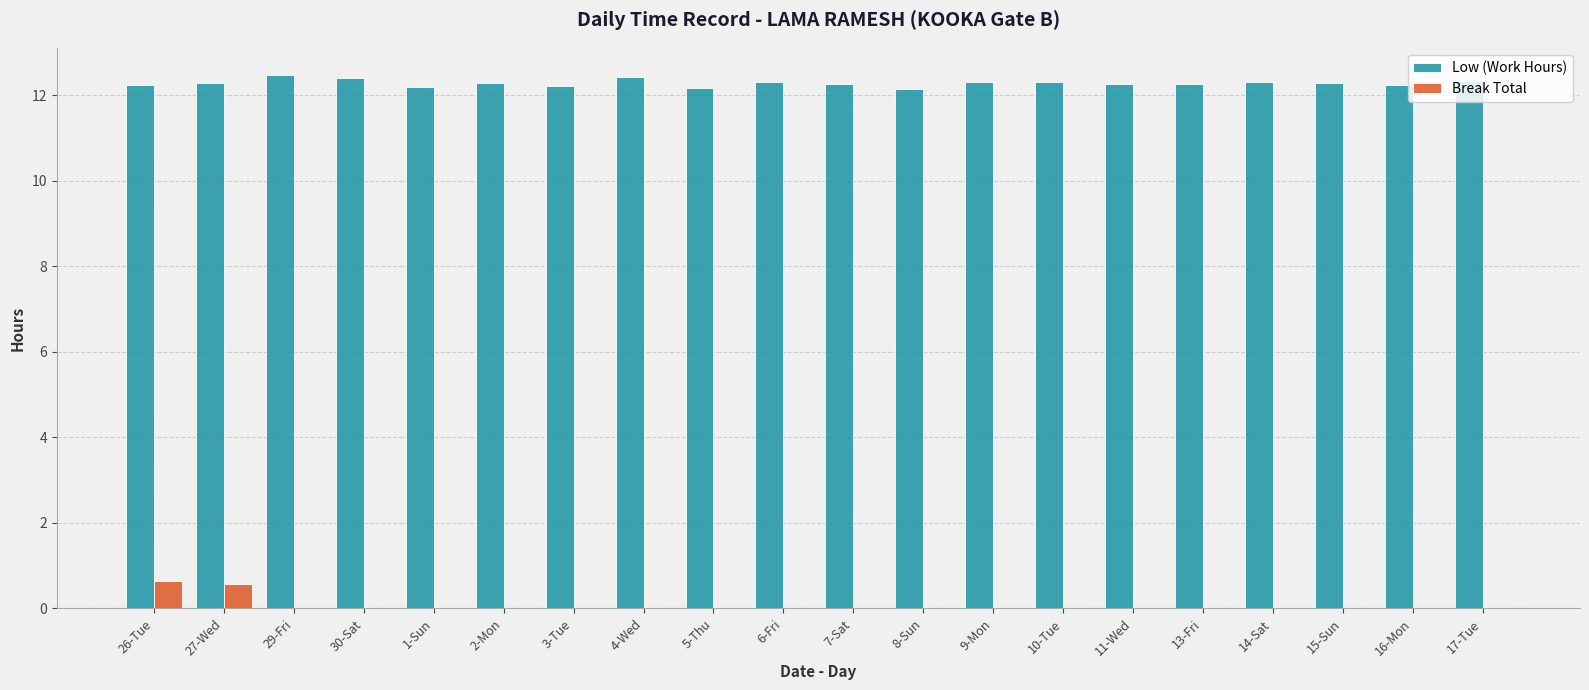

How many Low (Work Hours) values are between 12 and 13?

20